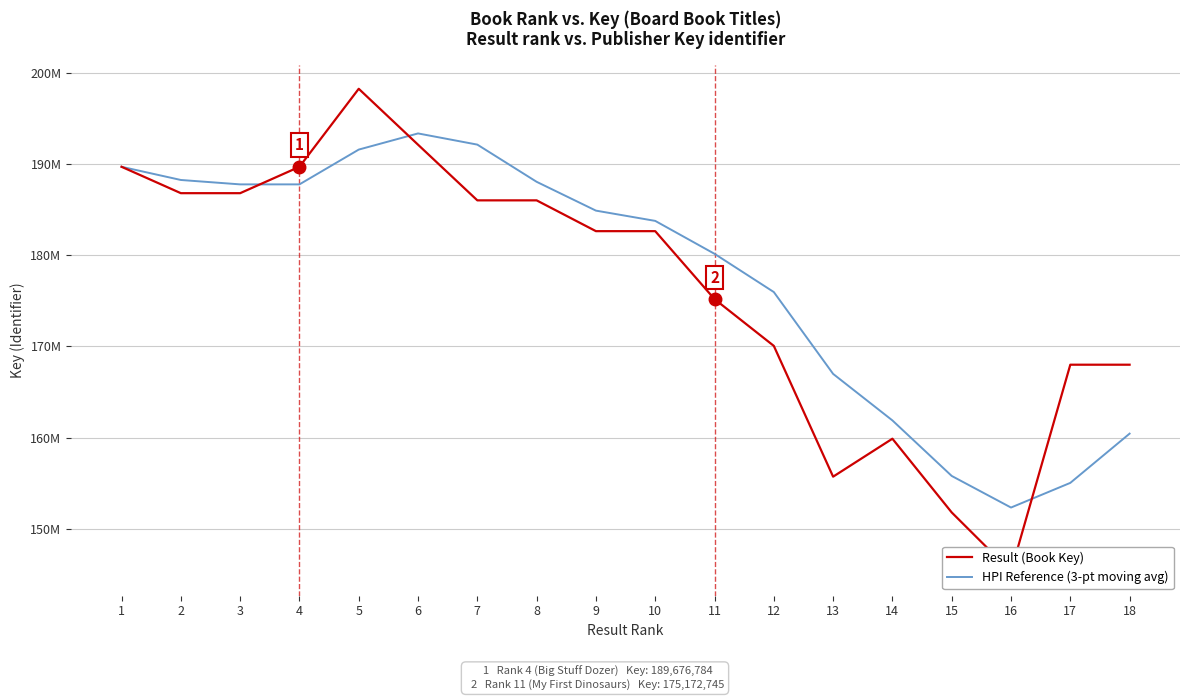

In HPI Reference (3-pt moving avg), how many points are higher than both neighbors (excluding endpoints)?

1